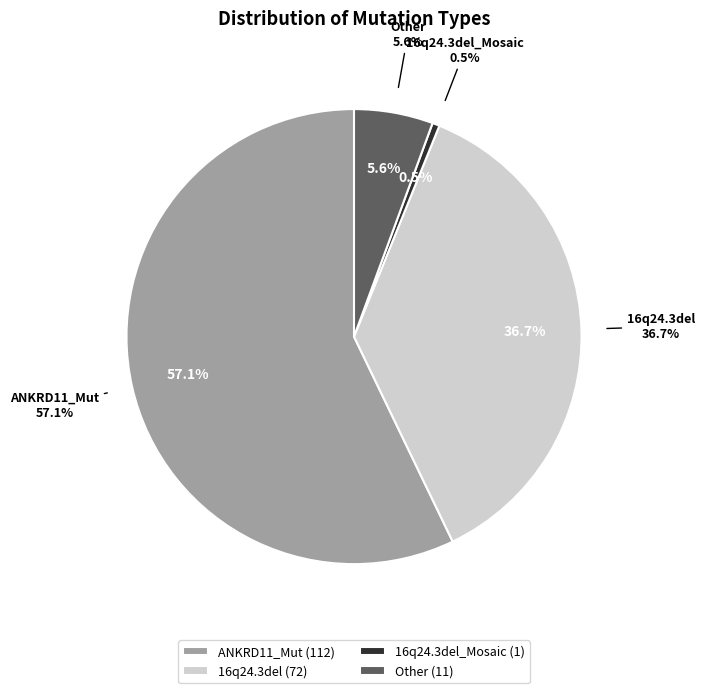

What portion of the pie excludes 16q24.3del_Mosaic?

99.5%